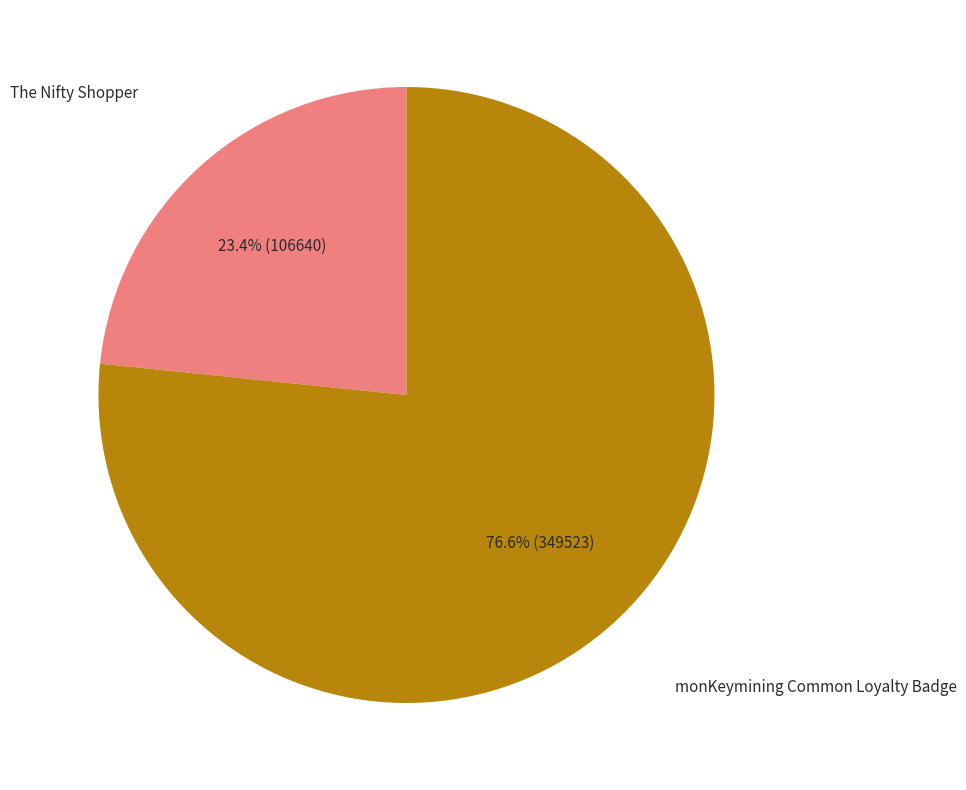

Is there any slice that represents more than half of the pie?

Yes